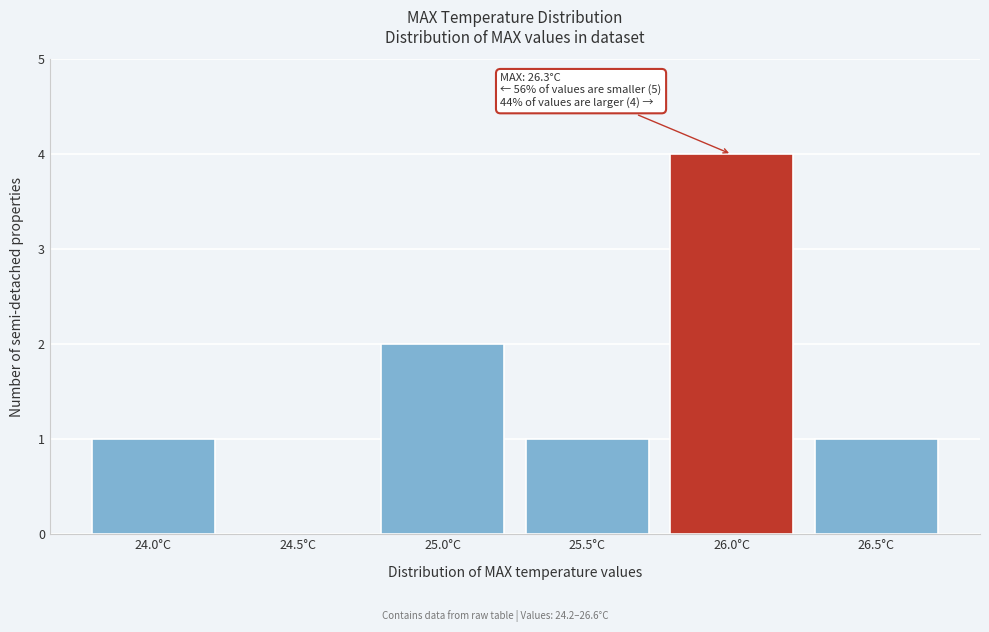

Reading left to right, what are all the values shown in this chart?

24.0°C=1	24.5°C=0	25.0°C=2	25.5°C=1	26.0°C=4	26.5°C=1